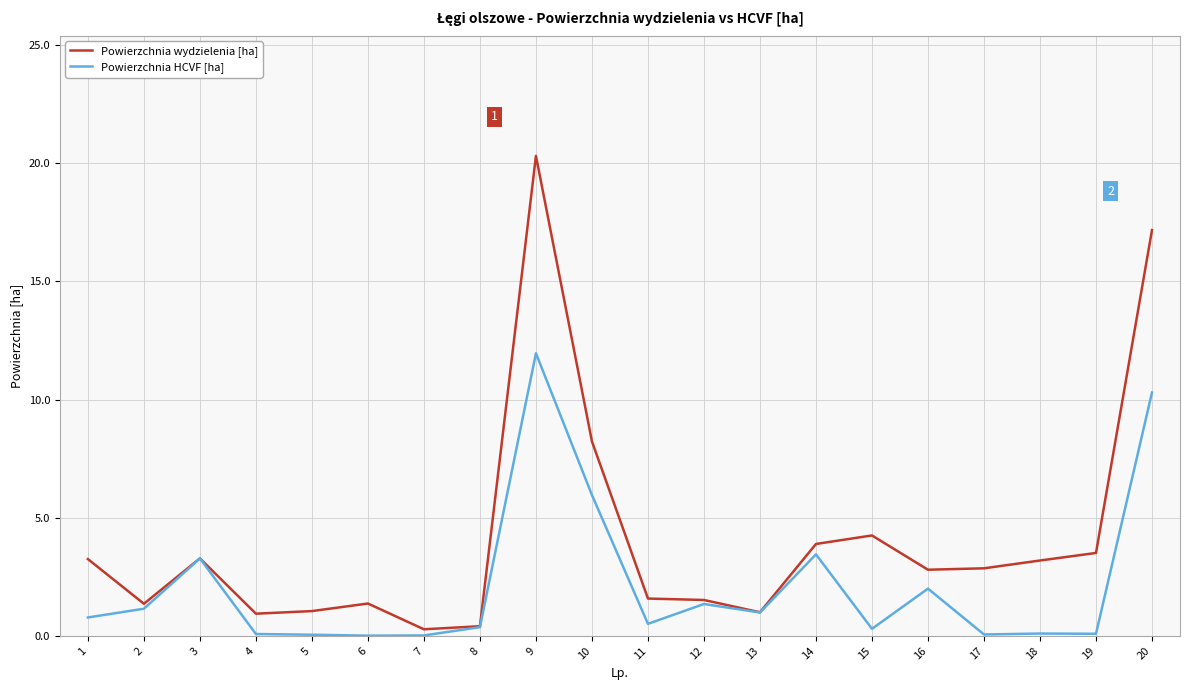

What are all the series names shown in the legend?

Powierzchnia wydzielenia [ha], Powierzchnia HCVF [ha]